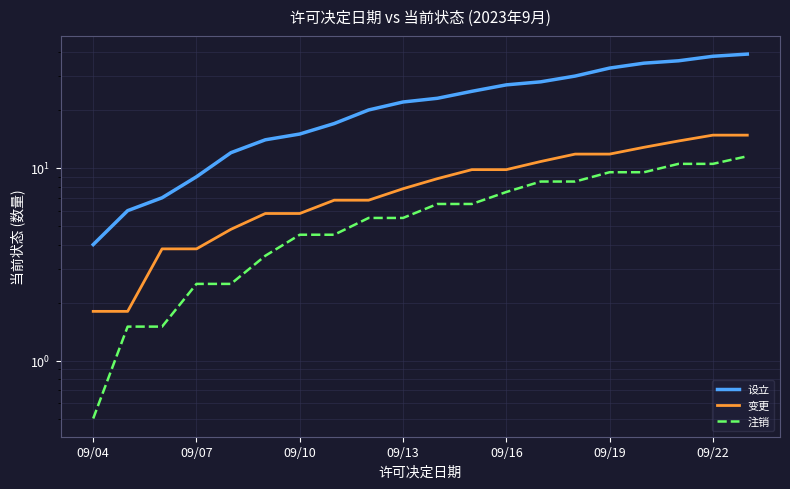

What is the spread (max minus min) of values at 10?

16.5